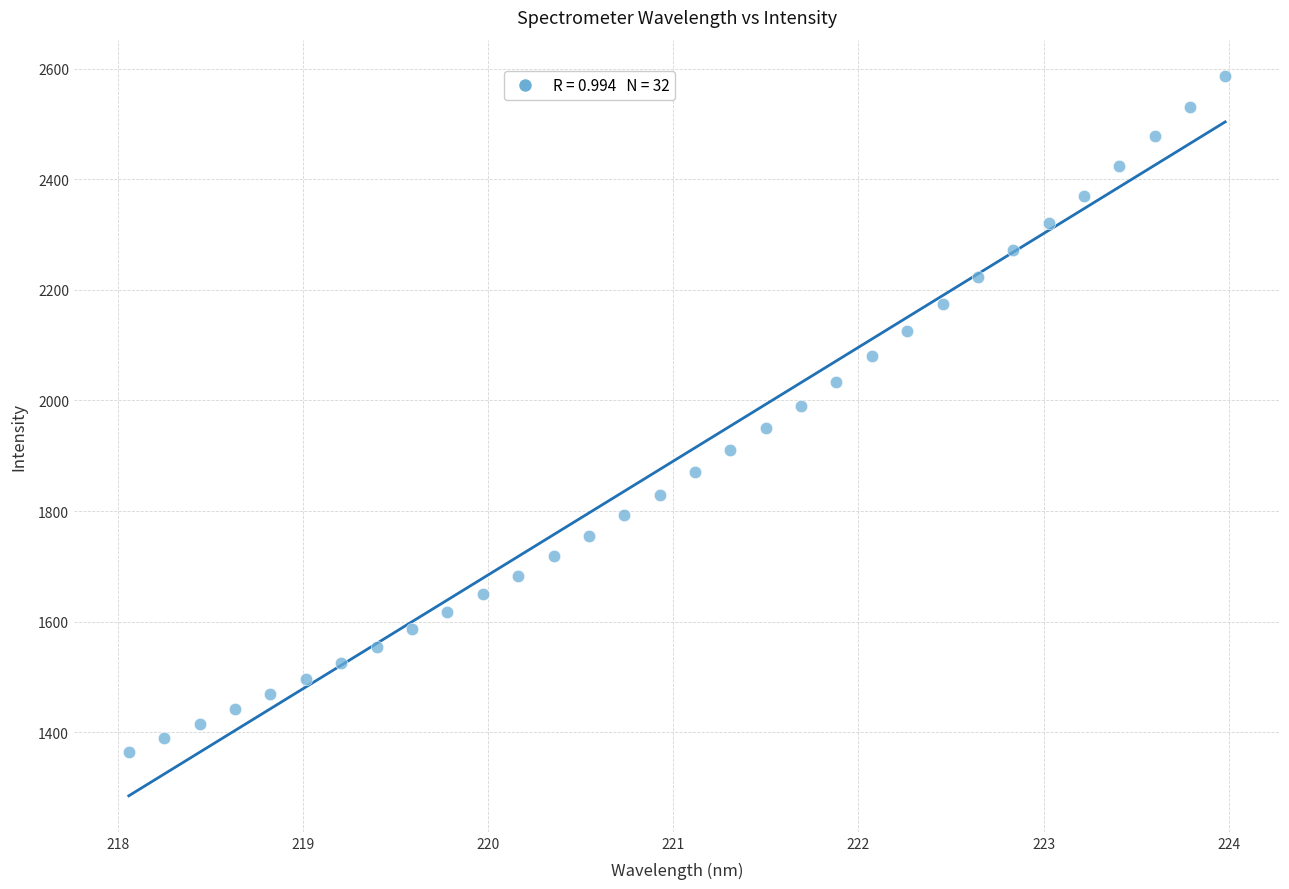

What is the range of Y values (max minus min)?

1222.9